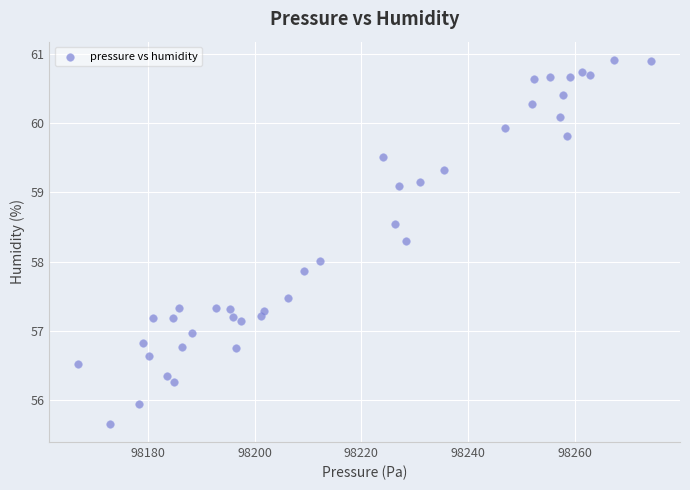

What is the range of X values (max minus min)?

107.6